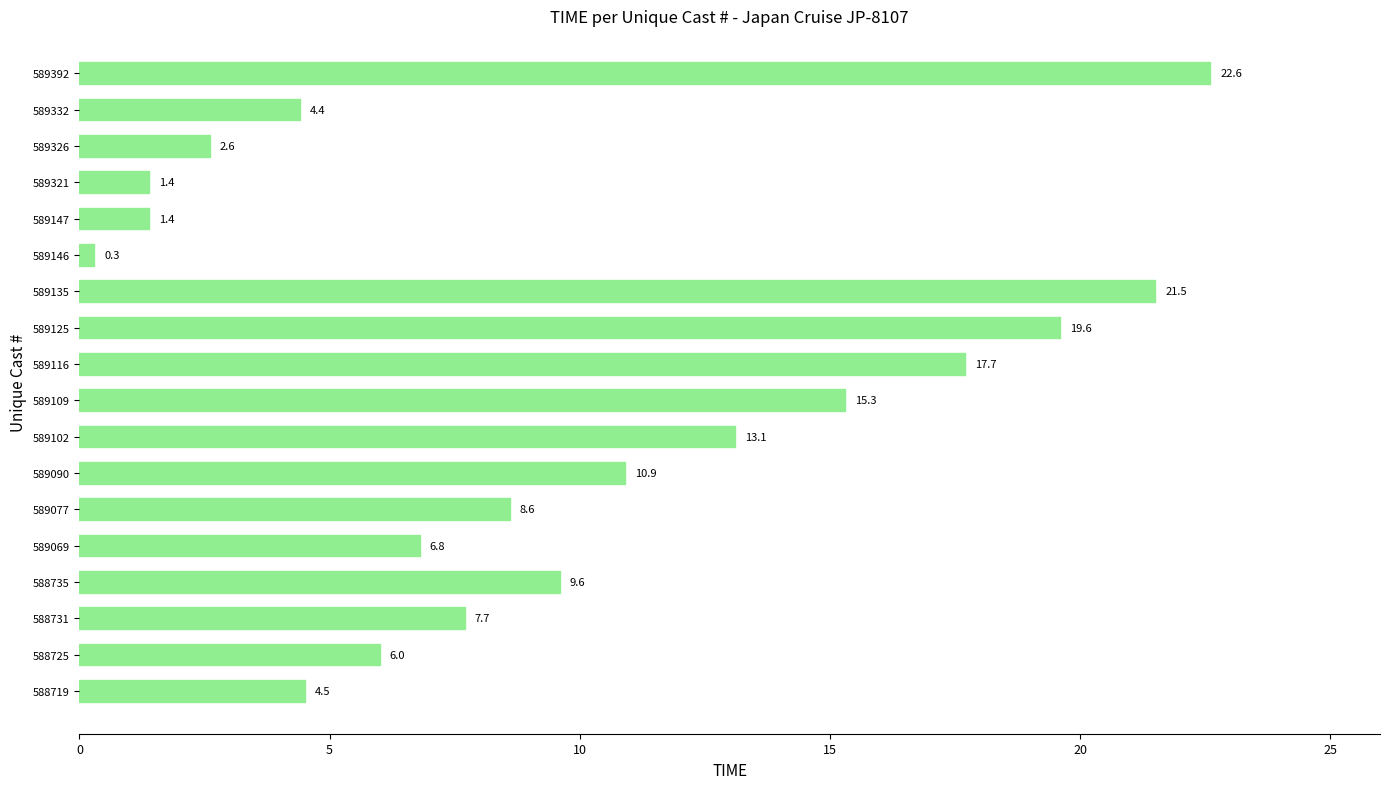

What is the average value?

9.7